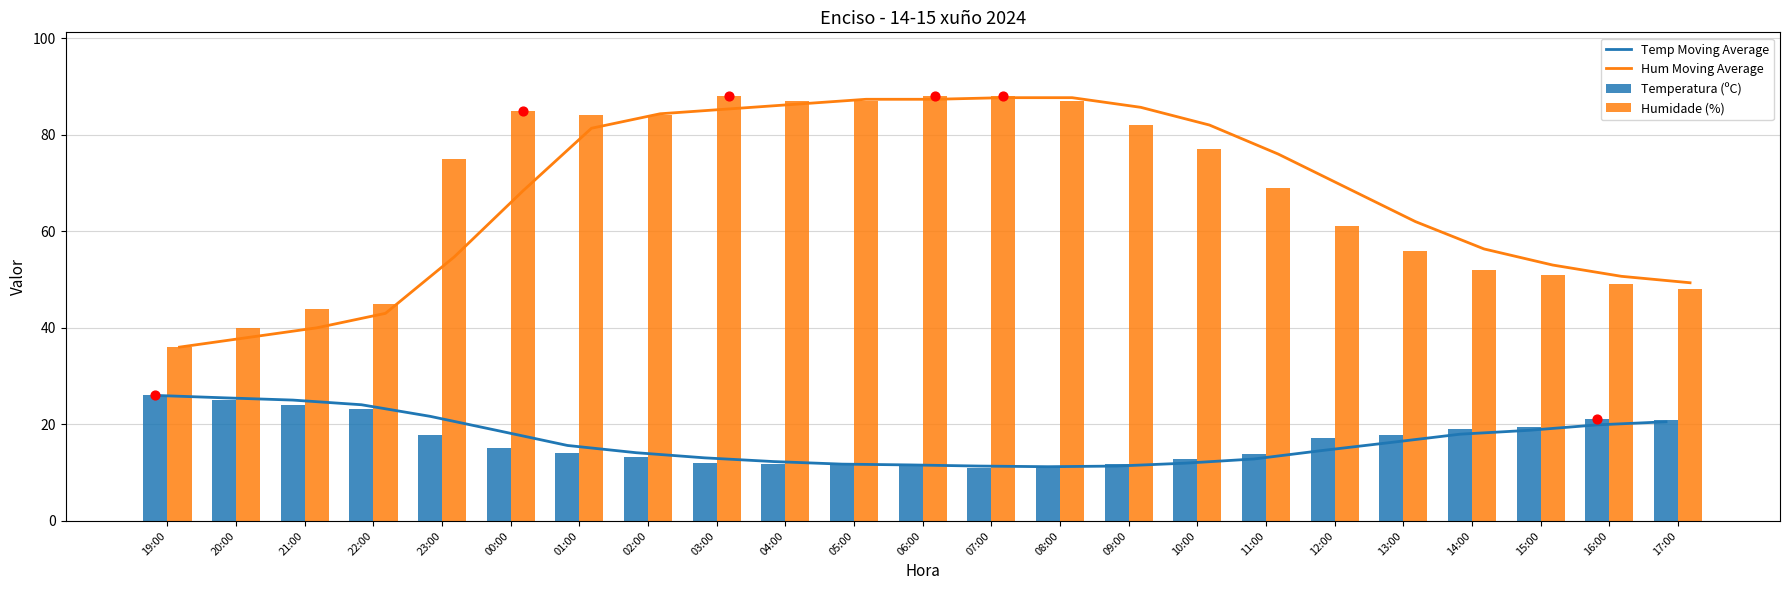

At how many categories does at least one series exceed 12?

23